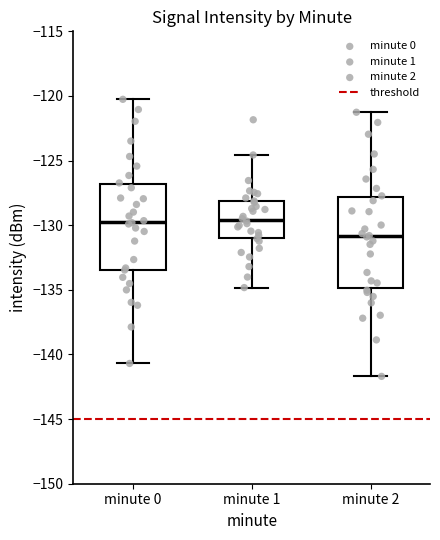

Reading left to right, read every box against the y-axis: the position of its median line, the range the box covers, and the ends of its whiskers. The values are not printed on the chart, so give them approximately, as read against the axis.

minute 0: median -129.5, box -133.5 to -127.0, whiskers -140.5 to -120.5
minute 1: median -129.5, box -131.0 to -128.0, whiskers -135.0 to -124.5
minute 2: median -131.0, box -135.0 to -128.0, whiskers -141.5 to -121.5